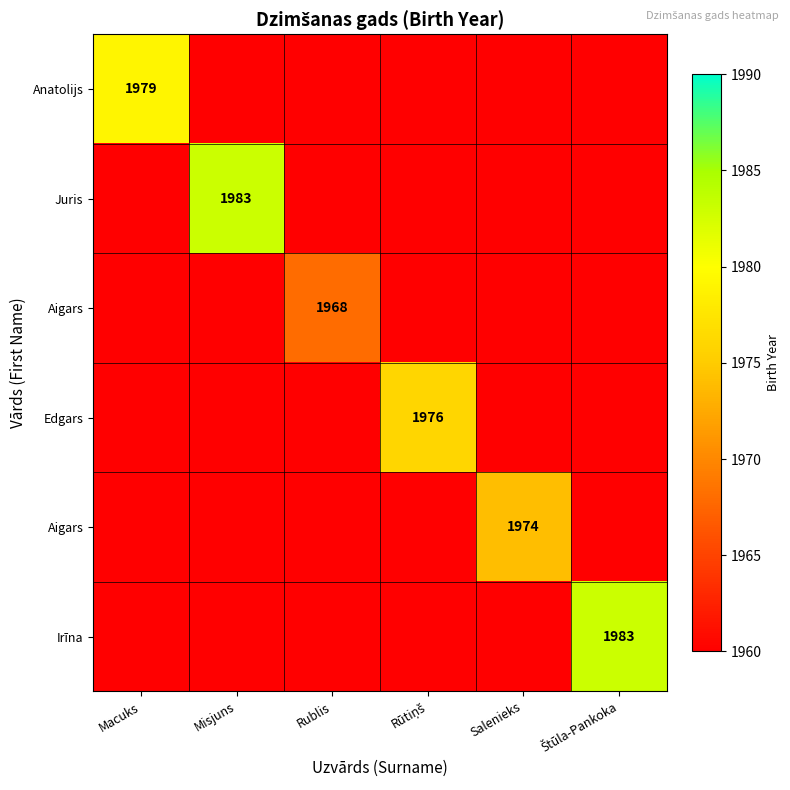

What is the difference between the highest and lowest values at Rublis?

10